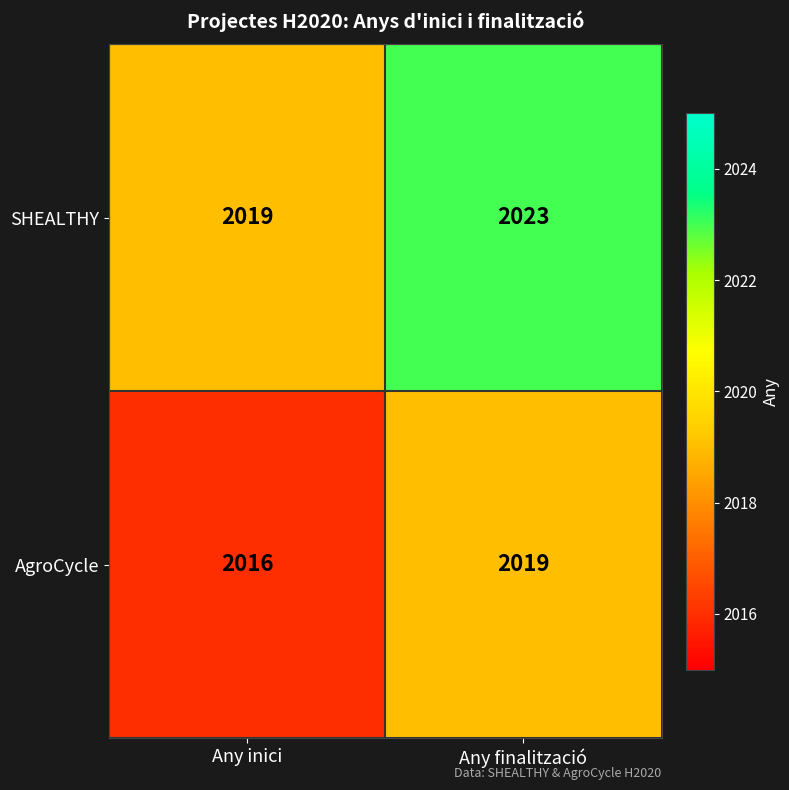

Is it true that SHEALTHY equals 837 at Any inici?

False